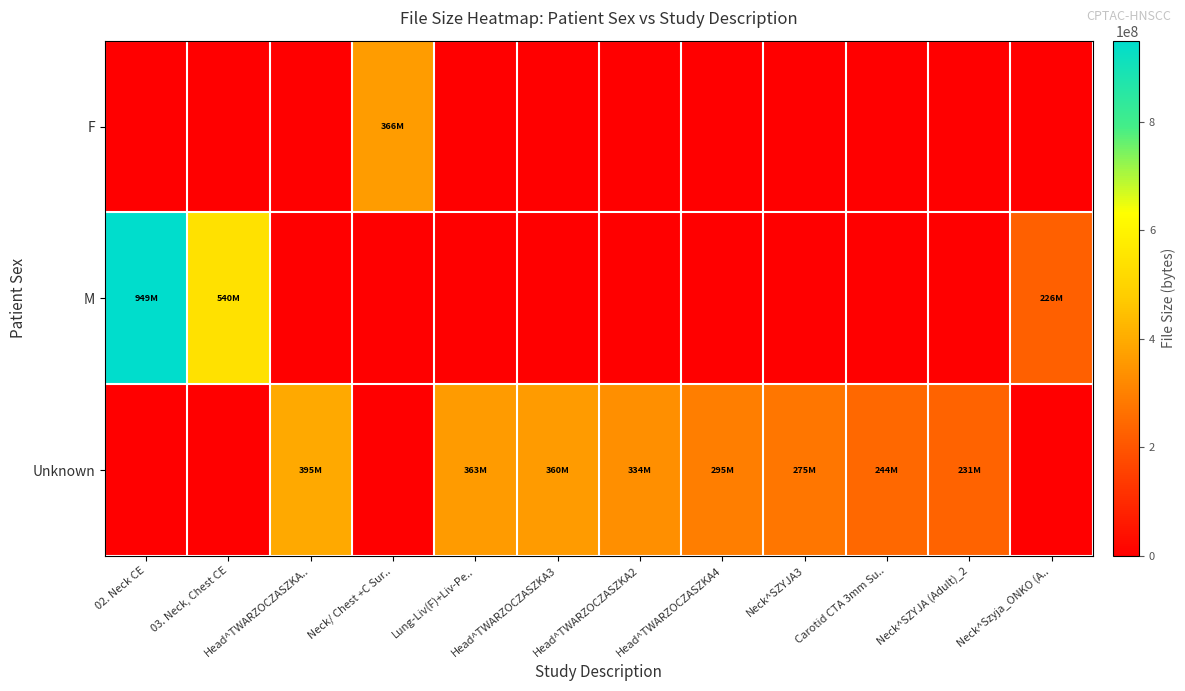

Which category has the lowest value across all series?

02. Neck CE